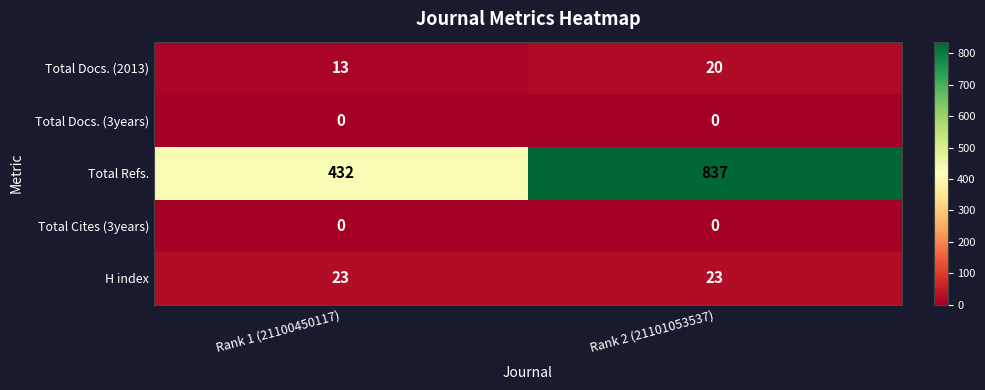

The H index series shows 38 at Rank 2 (21101053537). True or false?

False